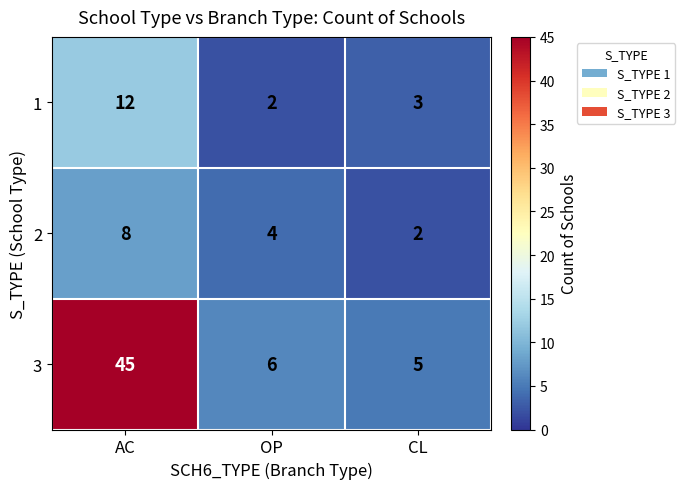

The value of 3 at OP is 1. True or false?

False